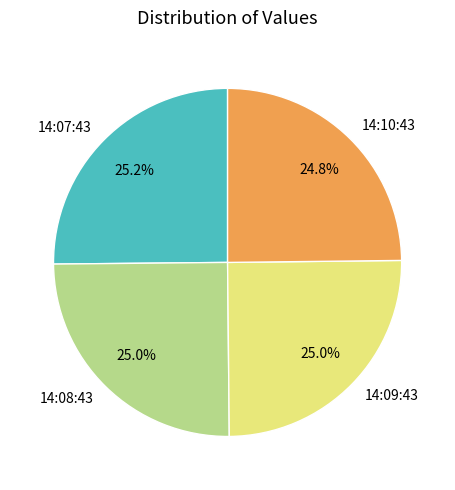

Is there a majority slice in this chart?

No